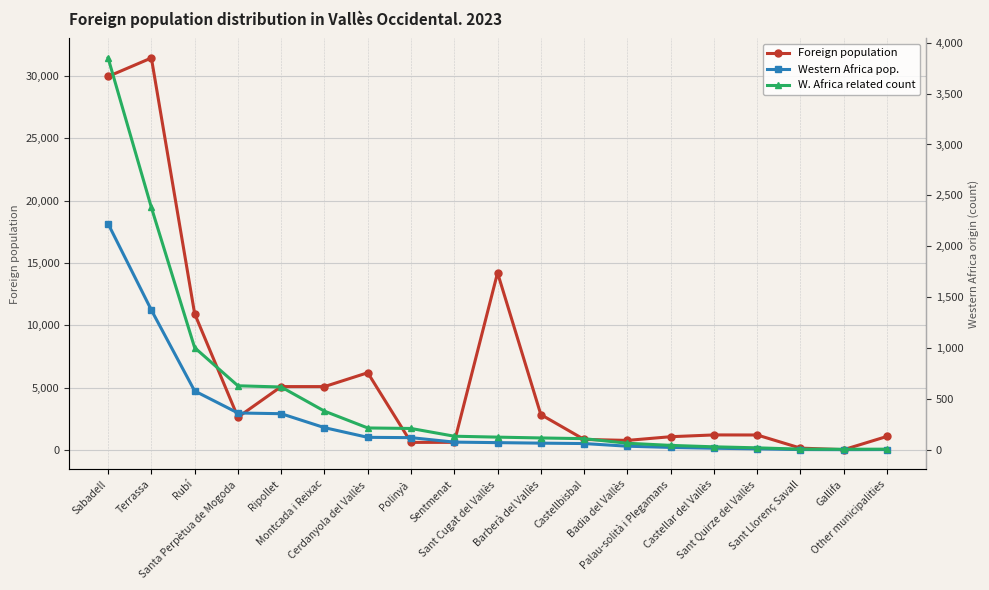

Where is the first local minimum for W. Africa related count?

Gallifa